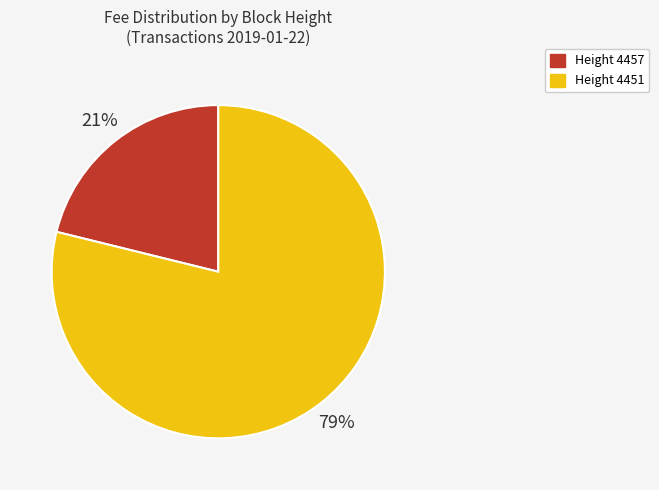

Do Height 4457 and Height 4451 together represent more than half of the pie?

Yes